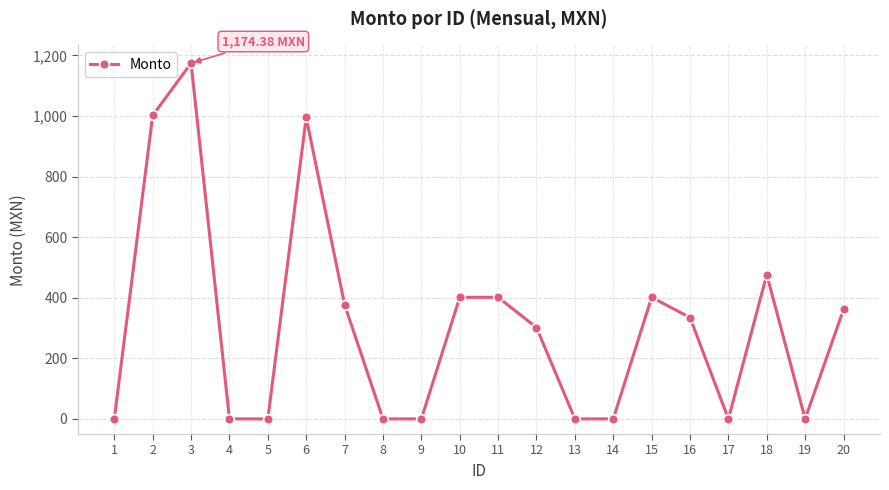

What is the difference between the maximum and second lowest values?

1174.4